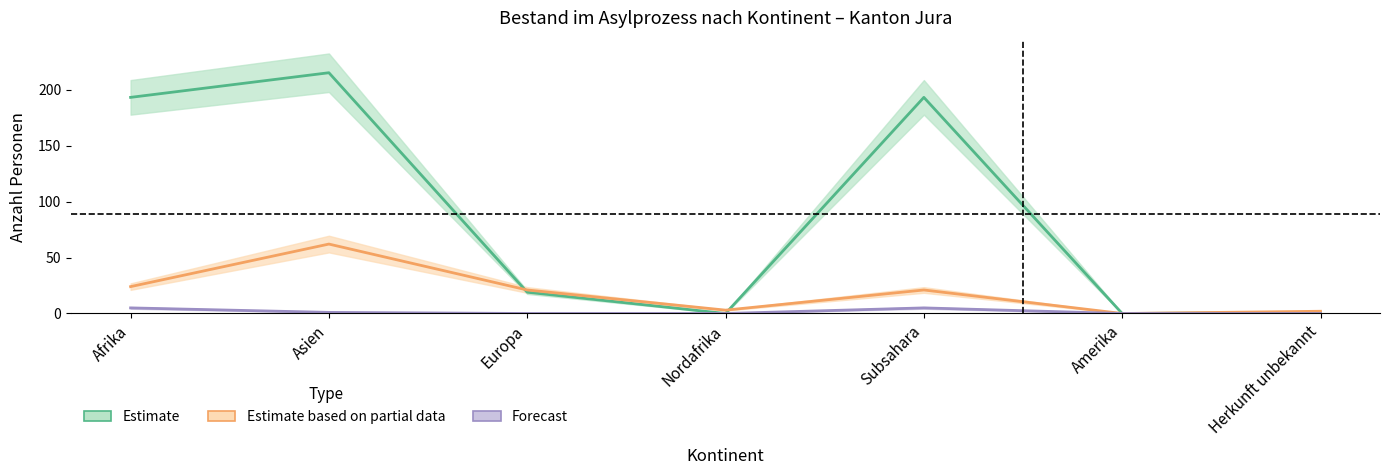

The value of Total Personen at Afrika is 193. True or false?

True